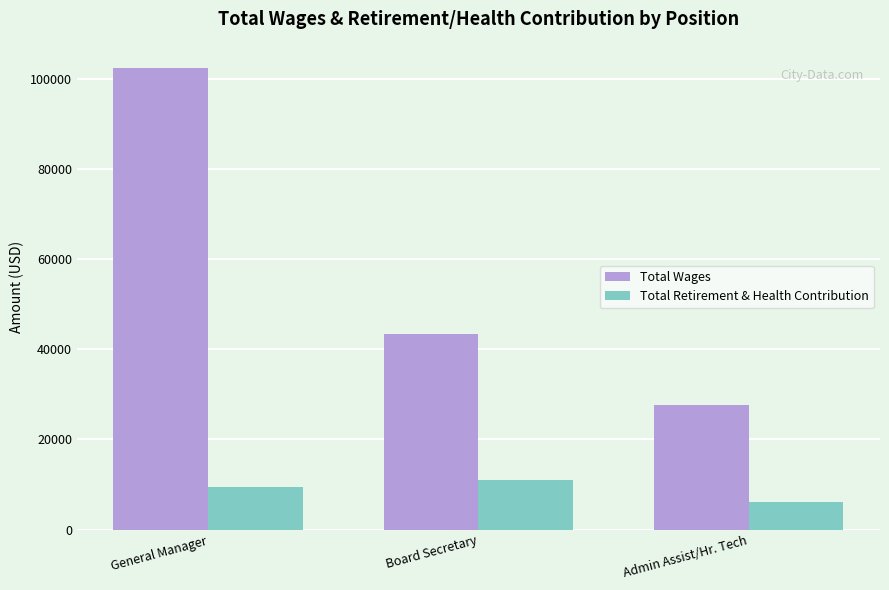

Reading right to left, transcribe all the data shown in this chart.

Total Wages: Admin Assist/Hr. Tech=27721	Board Secretary=43471	General Manager=102559
Total Retirement & Health Contribution: Admin Assist/Hr. Tech=6111	Board Secretary=11089	General Manager=9422